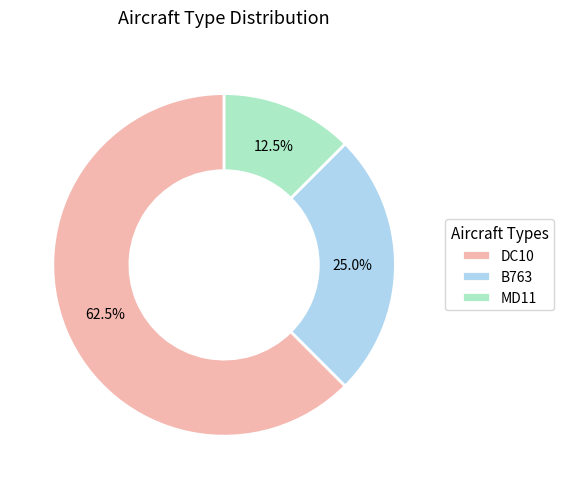

Which has a higher value, DC10 or MD11?

DC10